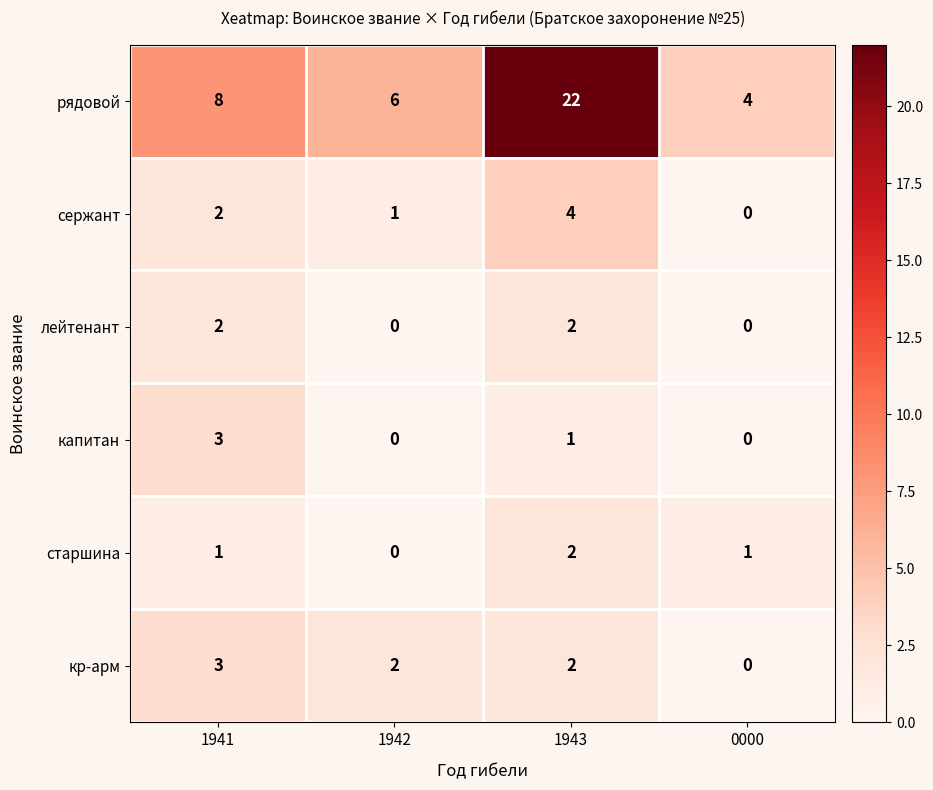

What value does the сержант series have at 1943?

4